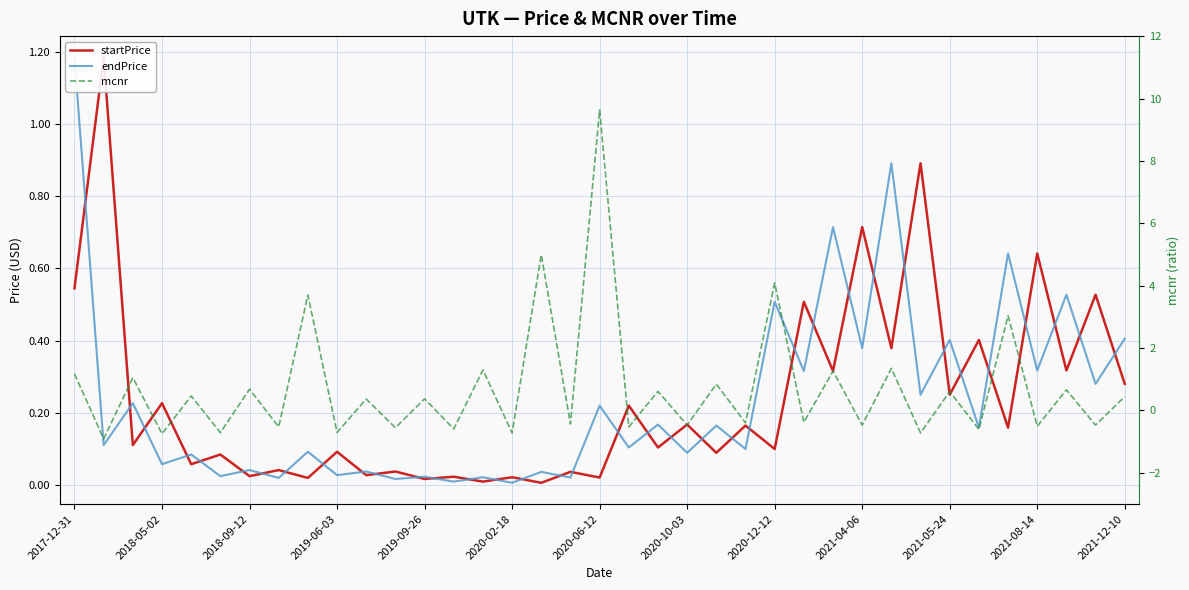

What is the value of the endPrice point at the 1st from the left?

1.2